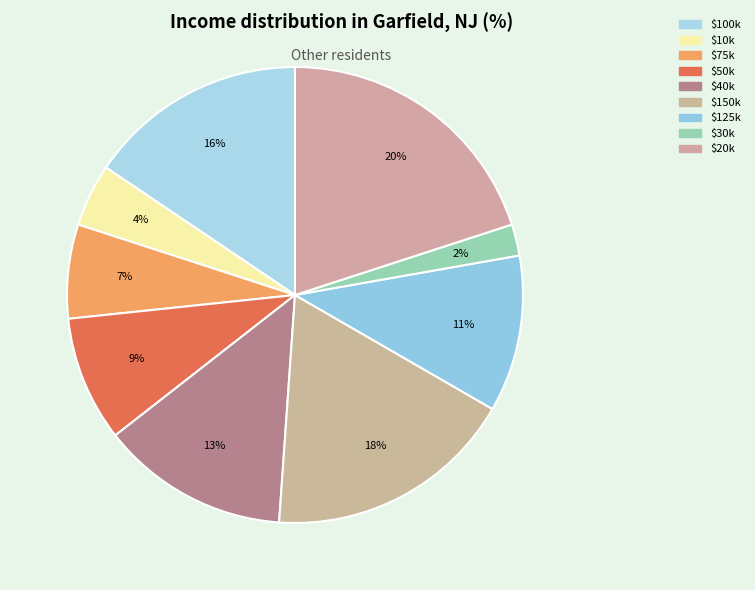

Which slice is the smallest?

$30k